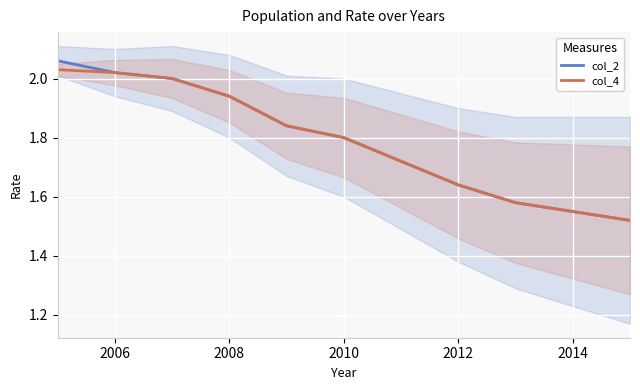

True or false: col_4 has a value of 2.5 at 2014.

False